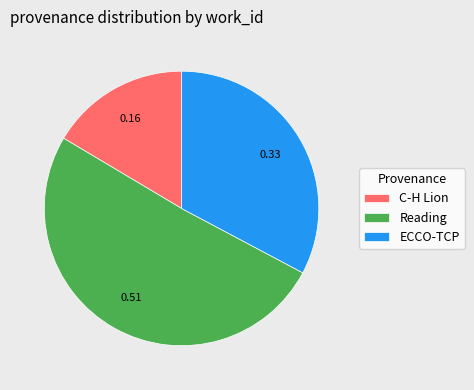

Rank the categories by value from highest to lowest.

Reading, ECCO-TCP, C-H Lion